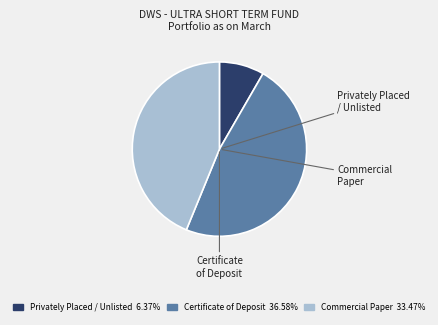

The Certificate of Deposit slice represents 33% of the pie. True or false?

False